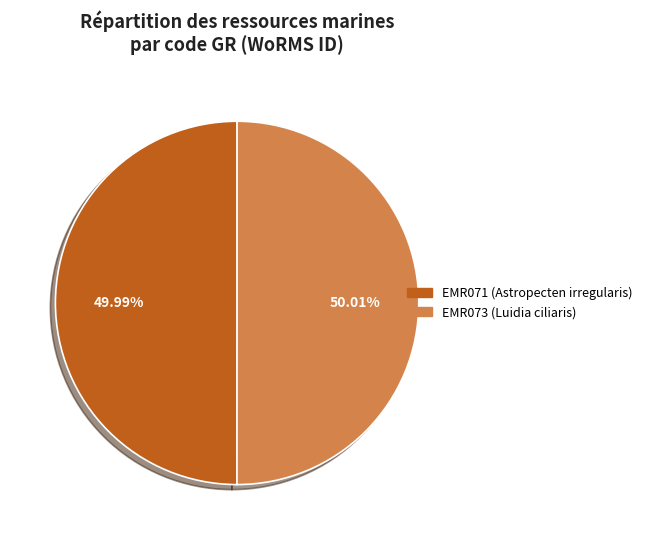

To the nearest percent, what portion does EMR073 (Luidia ciliaris) represent?

50%